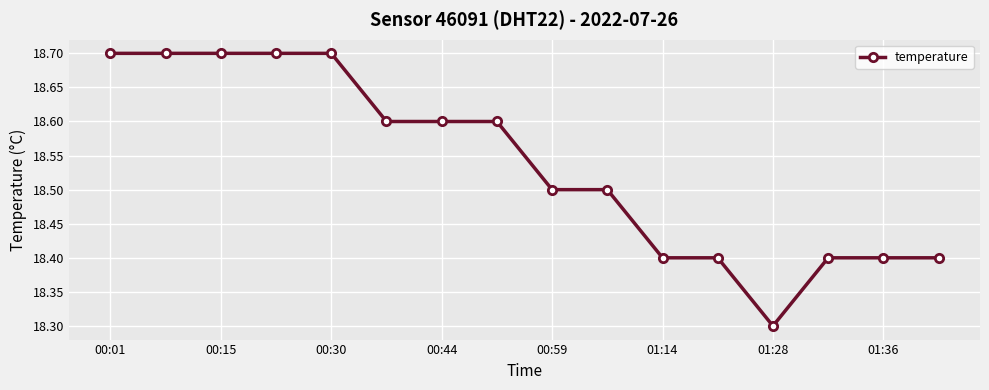

What is the difference between the maximum and second lowest values?

0.3